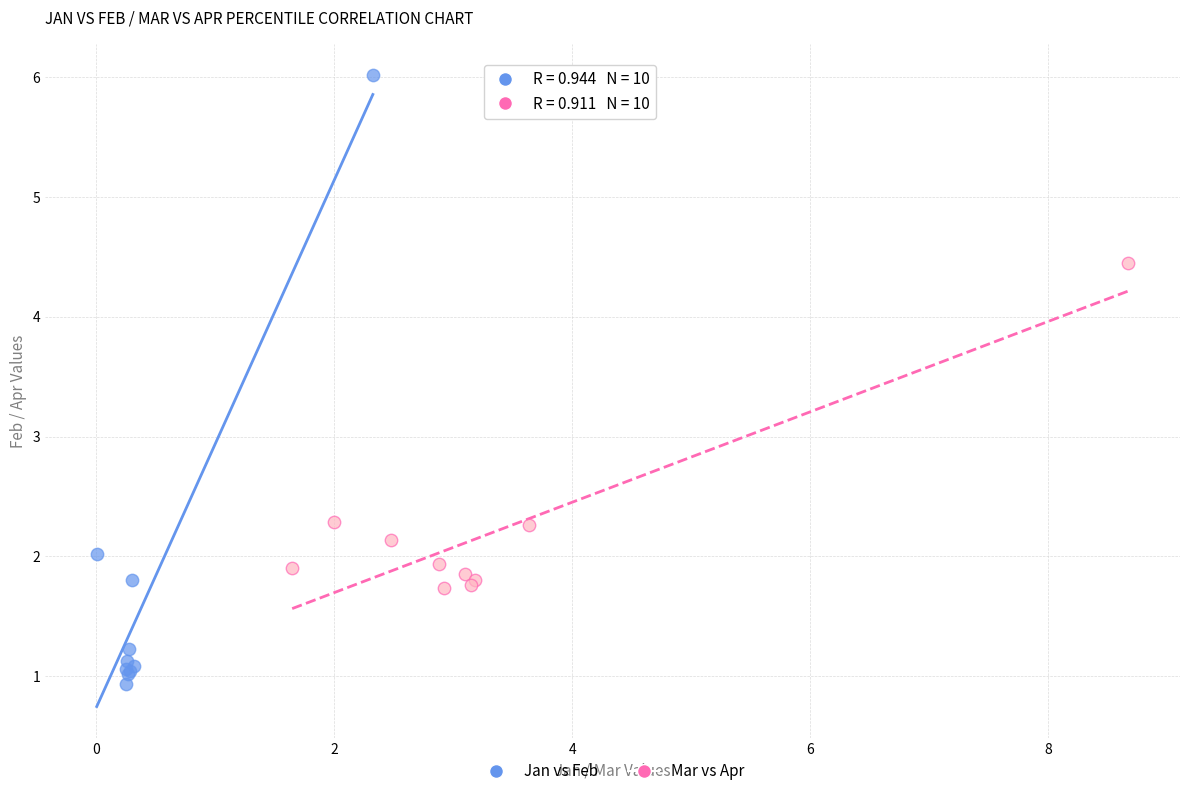

Which series has the largest Y range (max minus min)?

Jan vs Feb